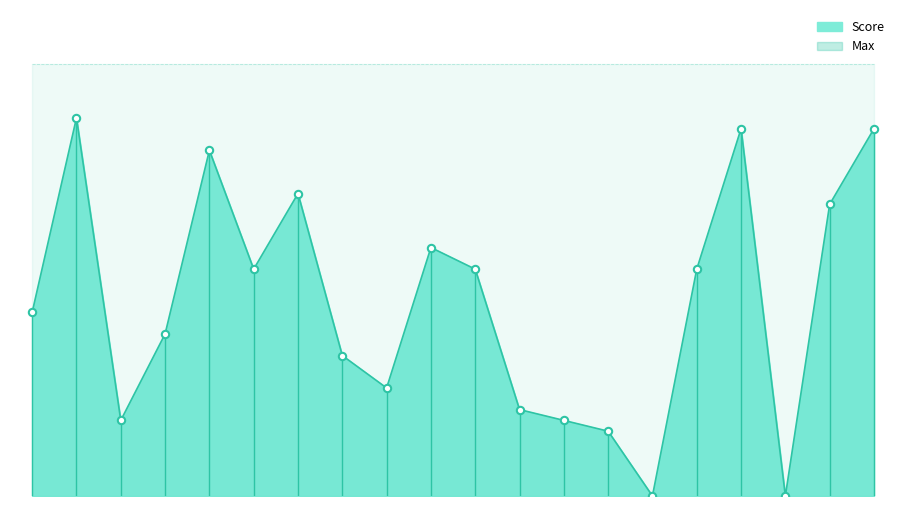

What is the change in value from RAUNIT PATHANIA to ANGEL THAKUR?

-17